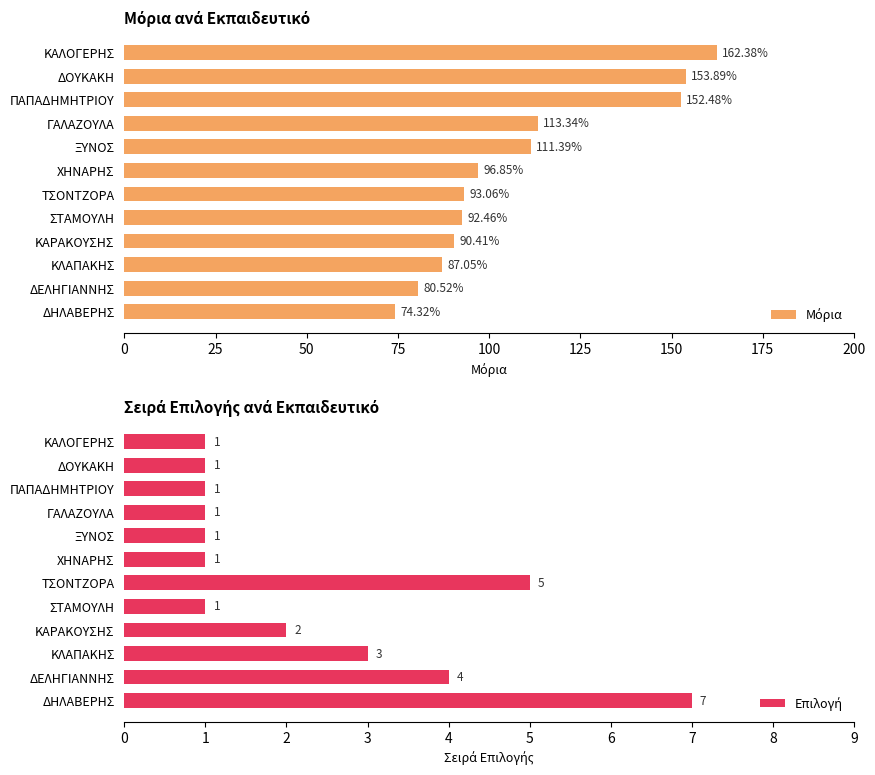

At how many categories does at least one series exceed 45?

12